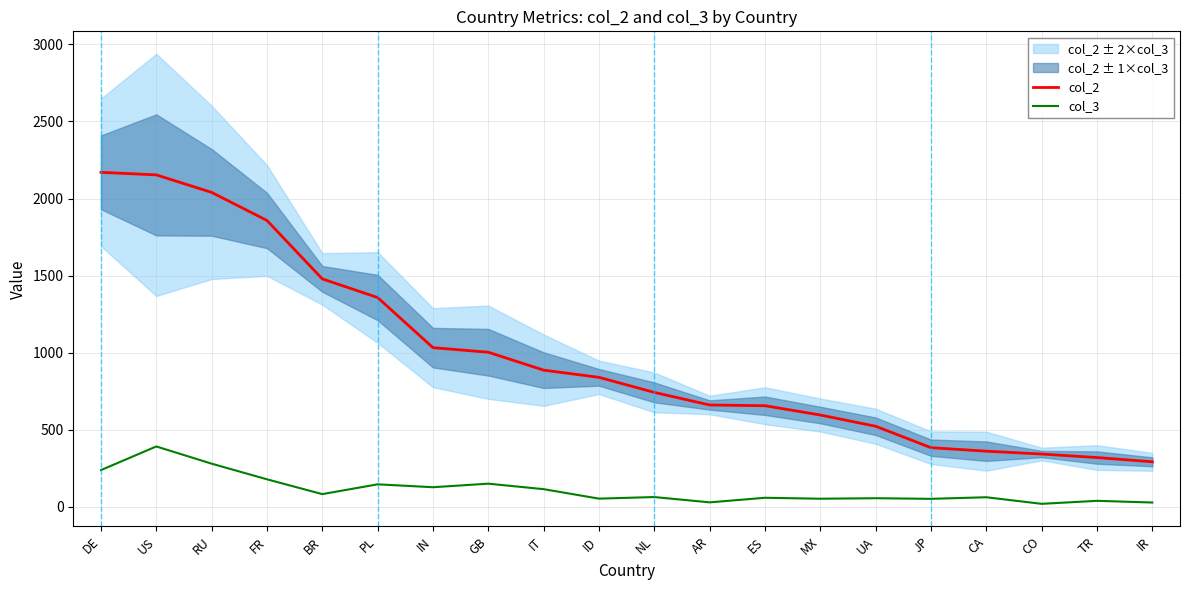

Reading right to left, list all the values displayed in this chart.

col_2: IR=293.0	TR=320.6	CO=343.4	CA=361.8	JP=384.5	UA=523.6	MX=596.4	ES=656.6	AR=661.4	NL=743.1	ID=840.7	IT=887.3	GB=1003.5	IN=1033.1	PL=1358.3	BR=1479.1	FR=1858.0	RU=2040.1	US=2153.5	DE=2170.1
col_3: IR=29.0	TR=39.9	CO=20.4	CA=63.1	JP=52.8	UA=56.8	MX=53.6	ES=59.7	AR=30.0	NL=64.4	ID=54.1	IT=115.6	GB=151.2	IN=128.1	PL=146.9	BR=83.4	FR=179.5	RU=281.0	US=392.5	DE=239.1